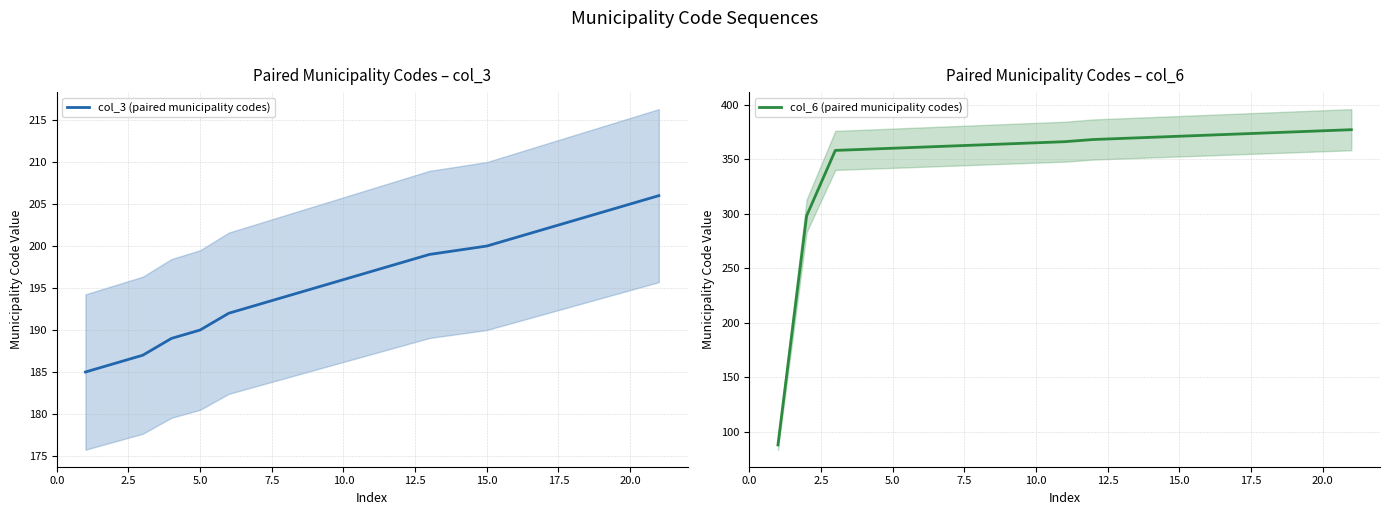

Between which two adjacent categories do col_3 (paired municipality codes) and col_6 (paired municipality codes) first intersect?

0.0 and 2.5